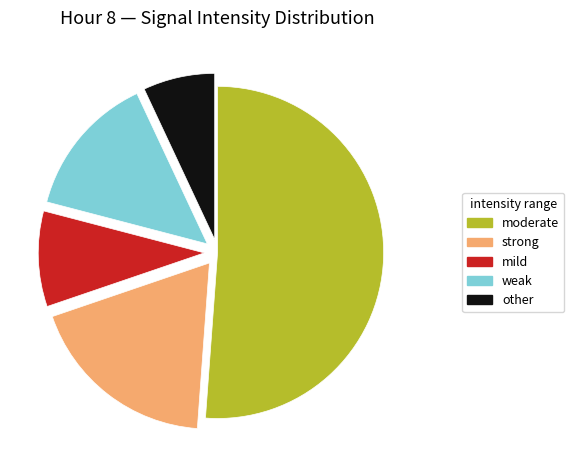

How many slices are in this pie chart?

5